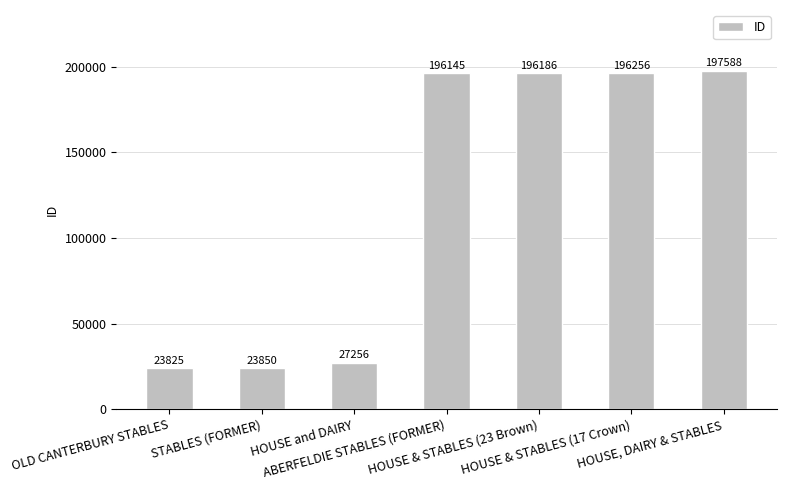

How many values are below 196145?

3